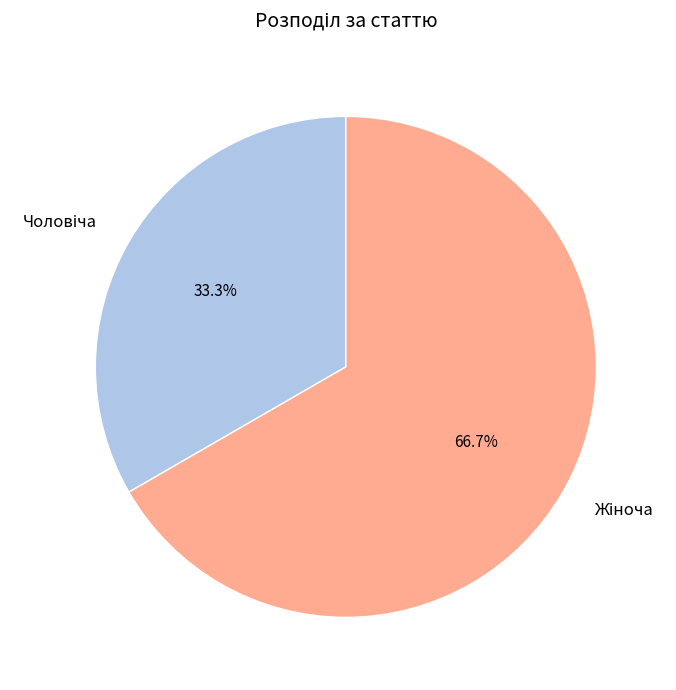

Is there any slice that represents more than half of the pie?

Yes